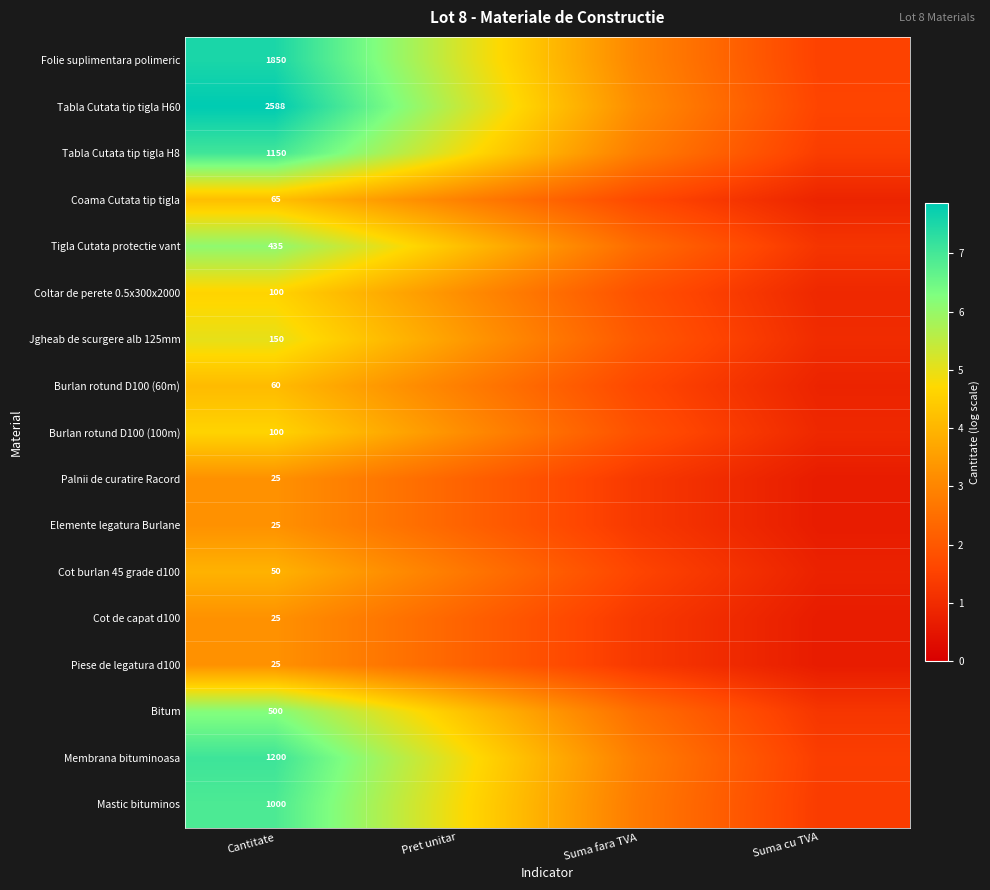

The value of Palnii de curatire Racord at Cantitate is 5.6. True or false?

False